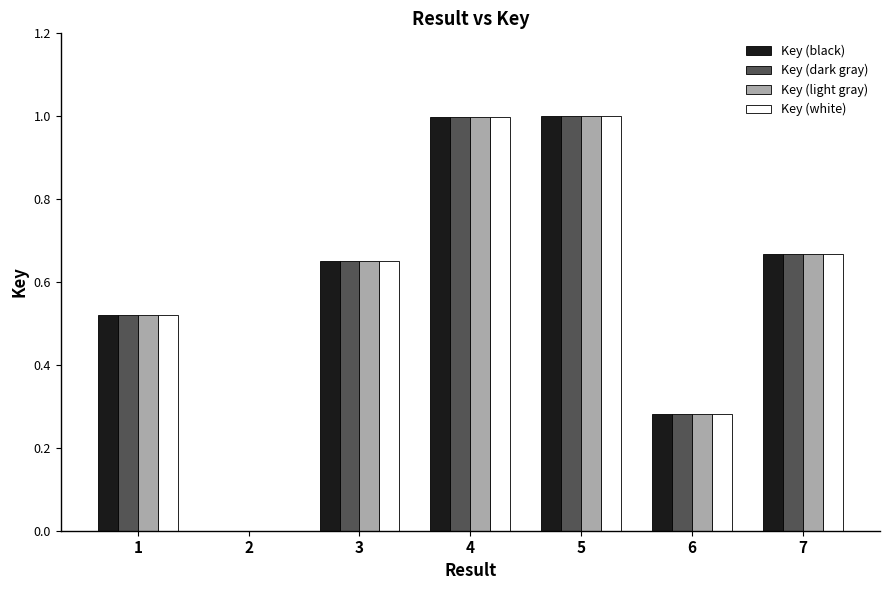

True or false: Key (white) has a value of 1.7 at 4.

False